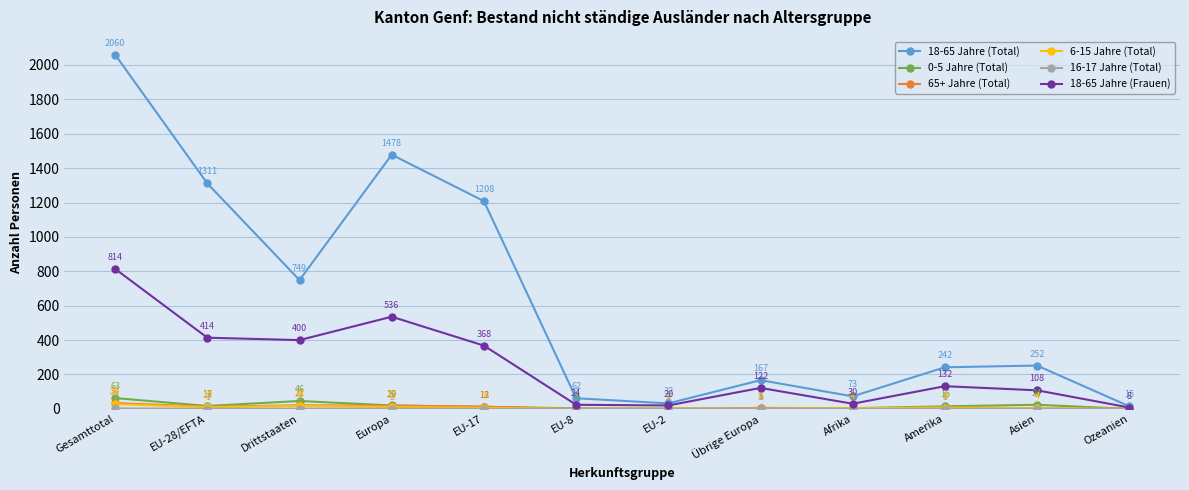

What is the difference between the highest and lowest values at Afrika?

73